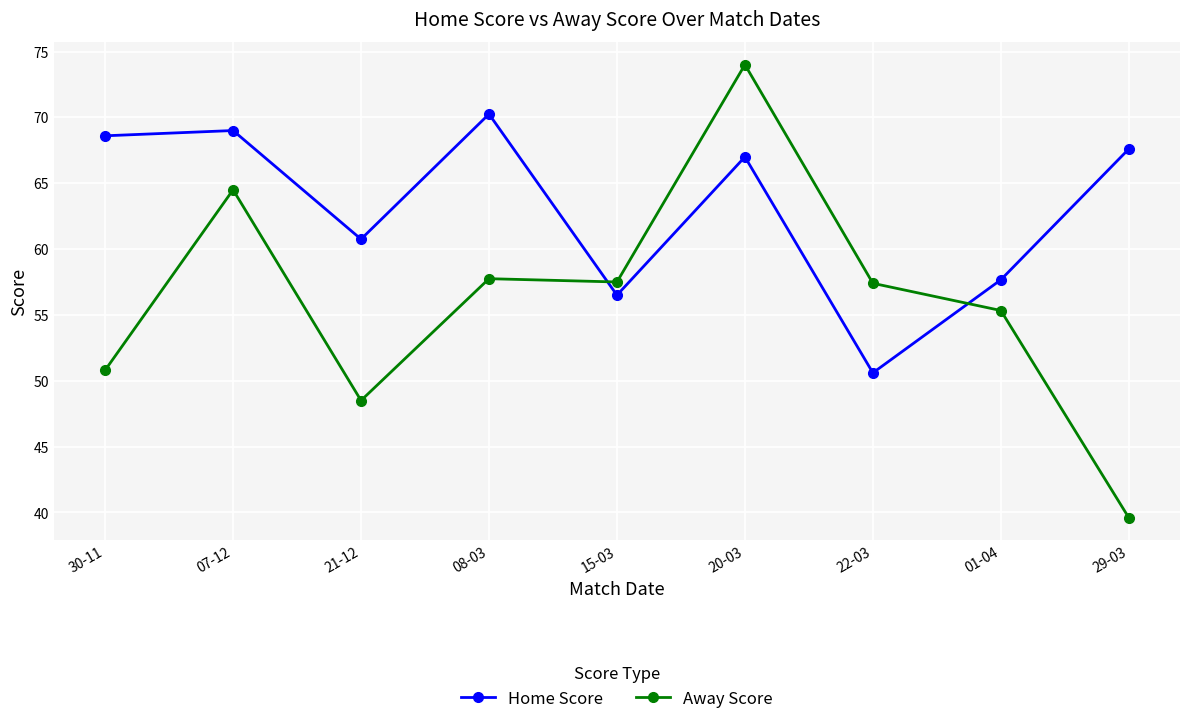

What is the total value across all series at 30-11?

119.4